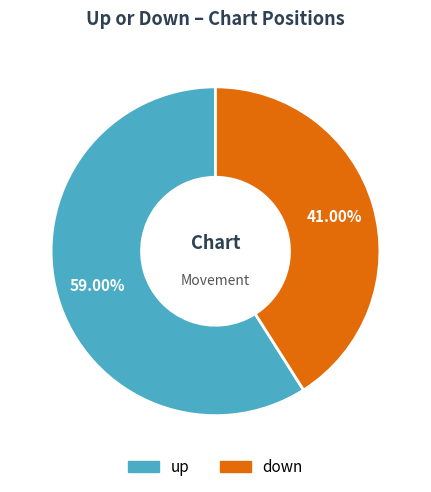

What percentage is the down slice, to the nearest percent?

41%